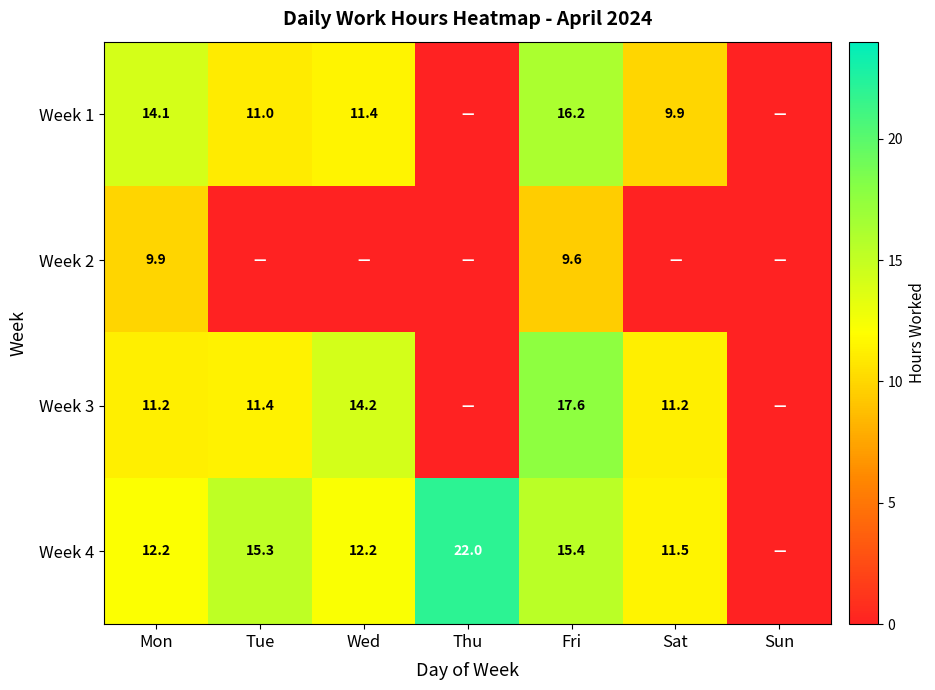

At how many categories does at least one series exceed 4?

6